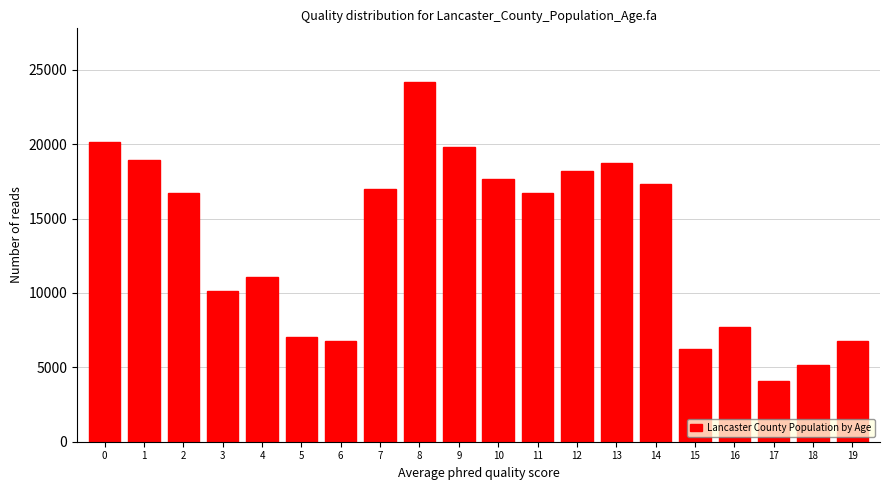

Which has a higher value, 7 or 9?

9